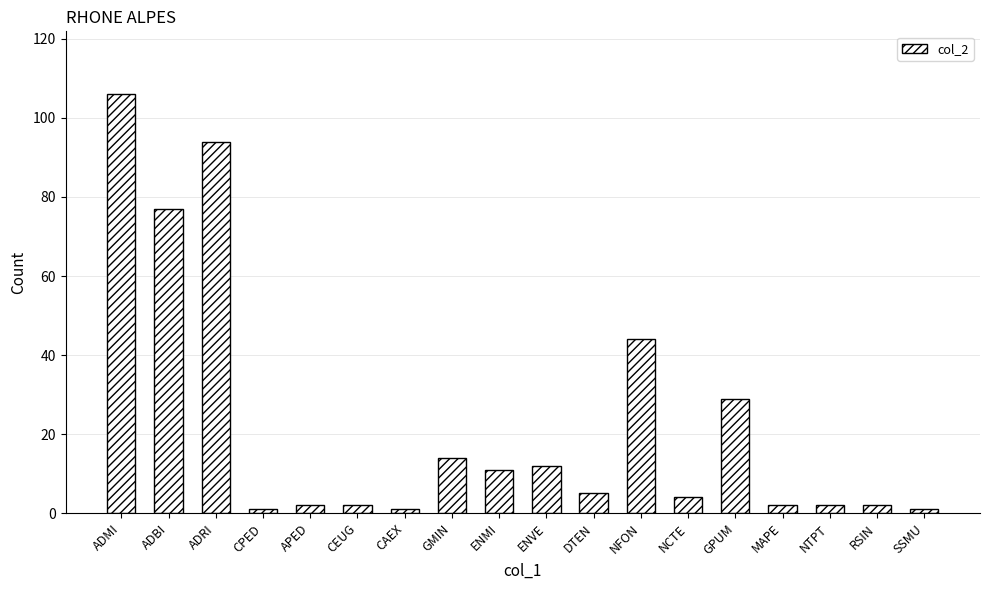

Is it true that the value at NCTE is 4?

True